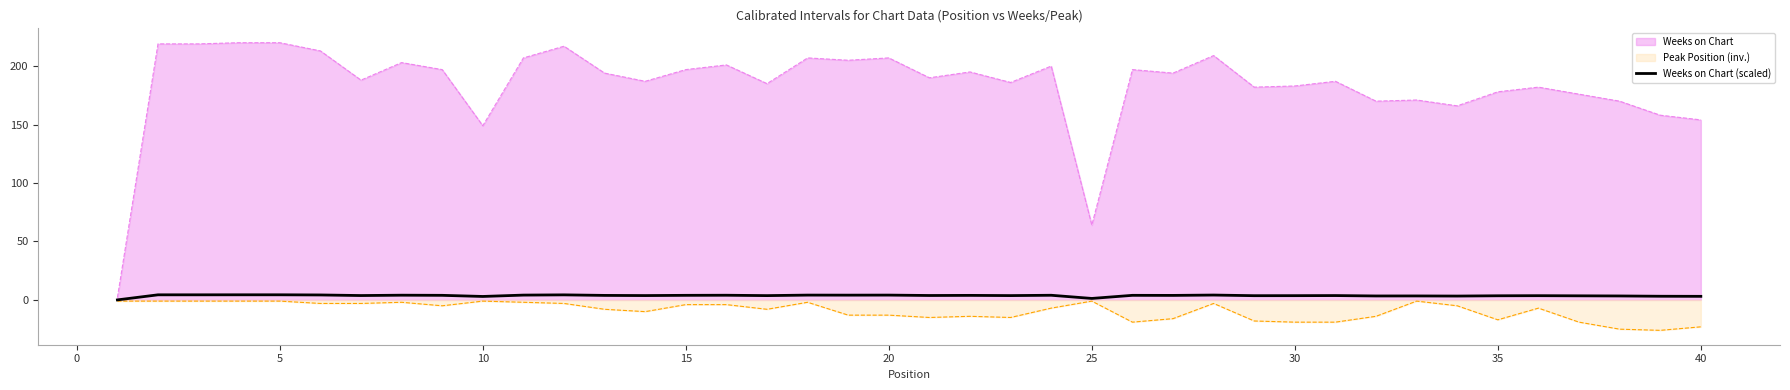

Does the chart have visible grid lines?

No